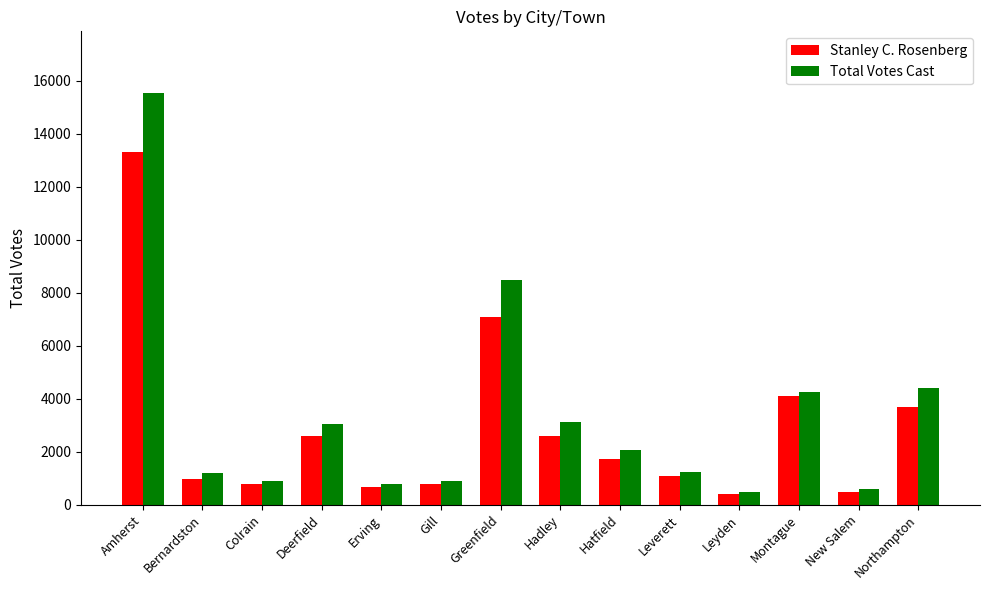

At which label does Stanley C. Rosenberg reach its peak?

Amherst